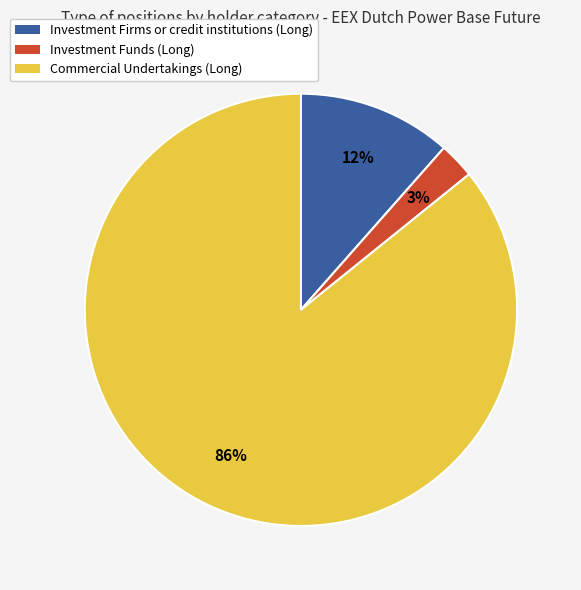

Which slice is the smallest?

Investment Funds (Long)